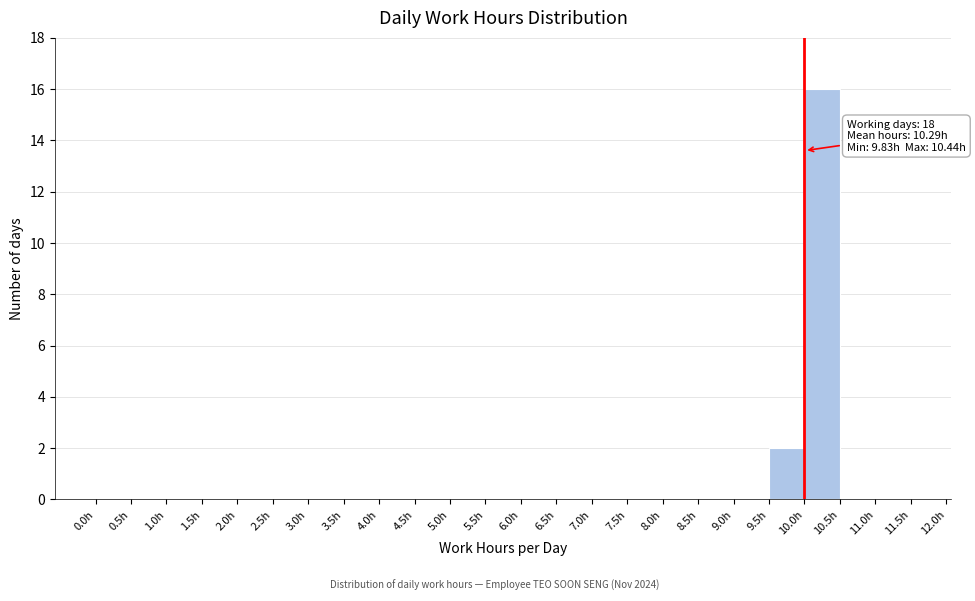

Over which range of the x-axis is the bar tallest?

10.0 to 10.5